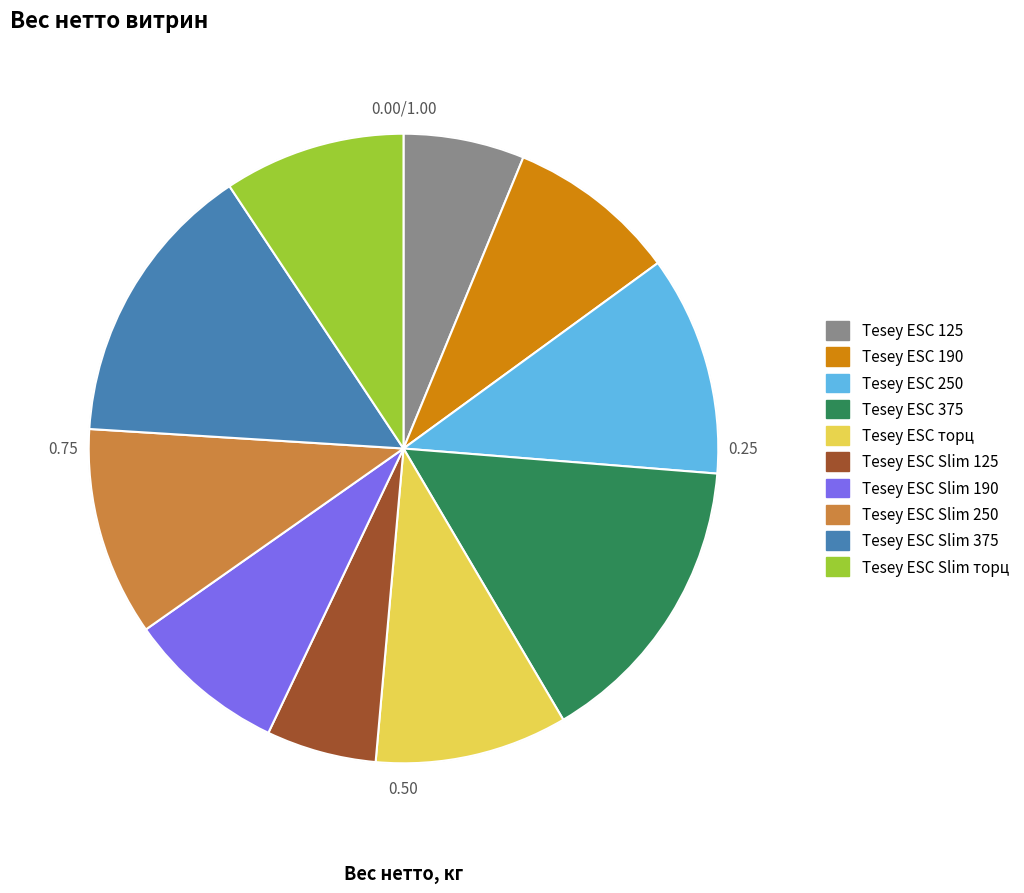

Which slice is the largest?

Tesey ESC 375